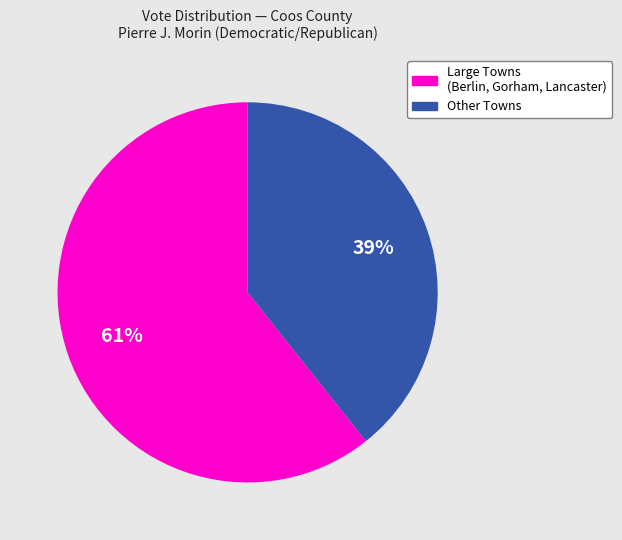

Does any single category account for the majority?

Yes